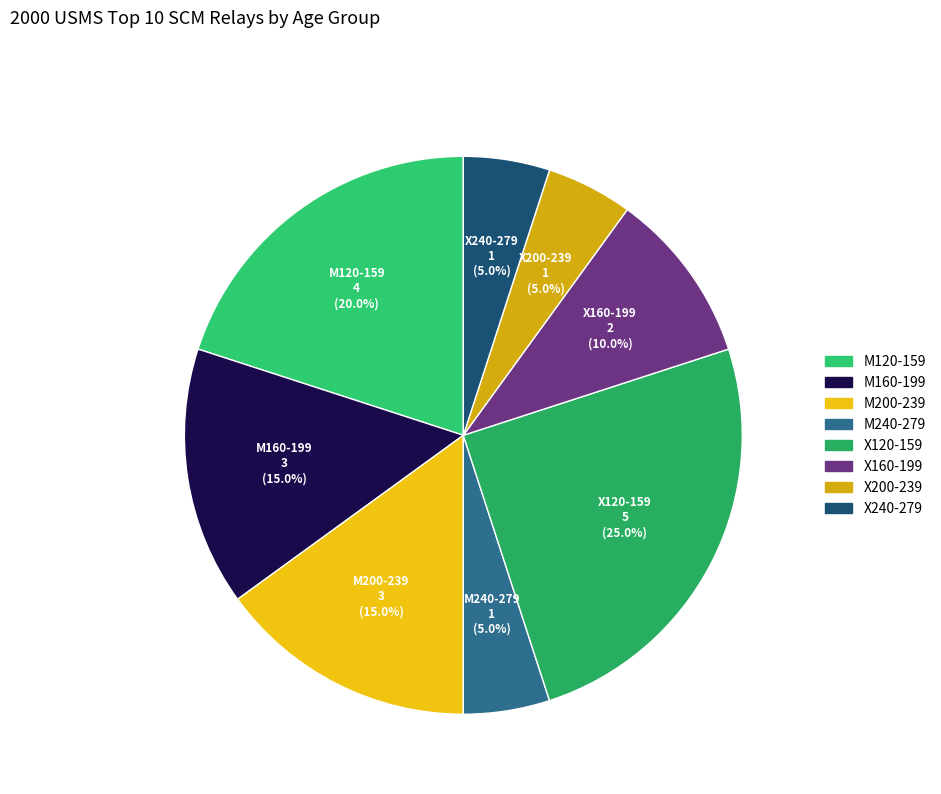

Combined, what portion of the pie is X200-239 and X240-279?

10.0%